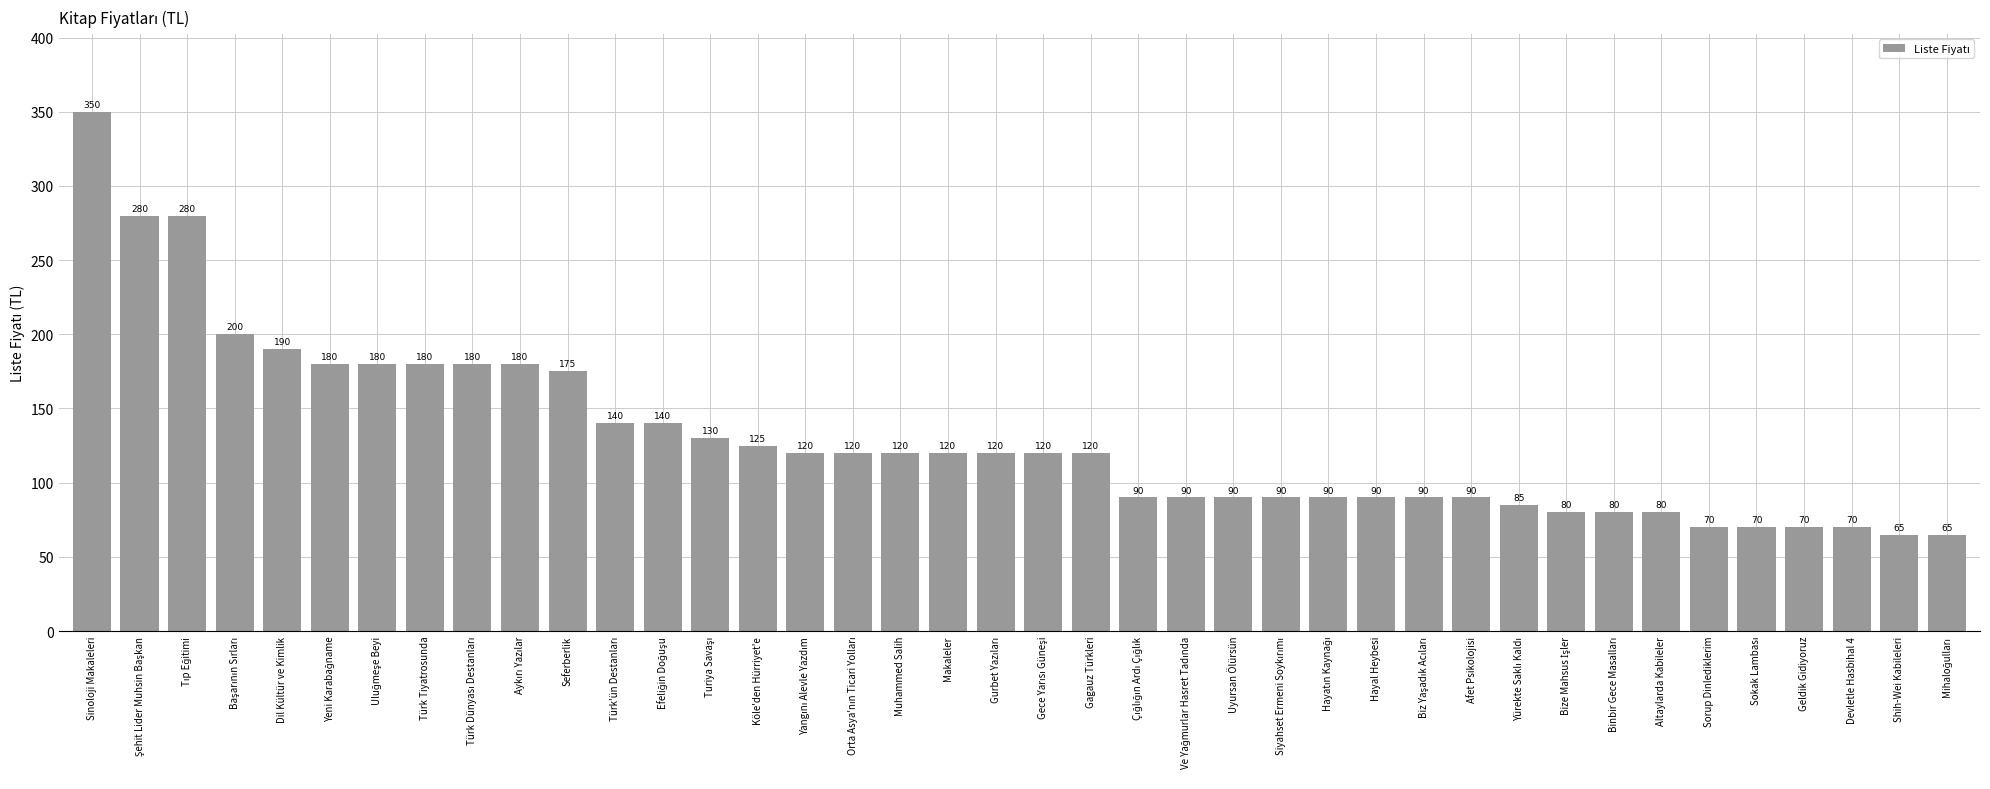

Which label corresponds to the largest value in the chart?

Sinoloji Makaleleri